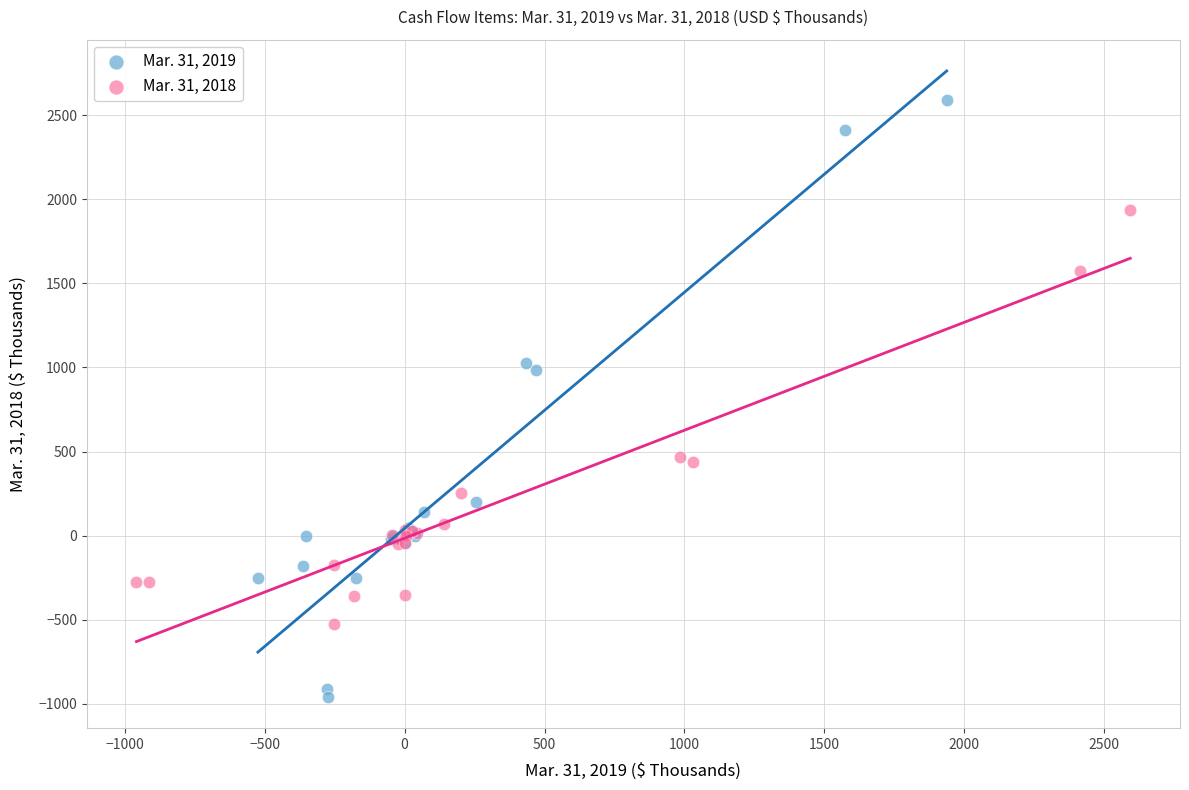

Which series contains the highest Y value?

Mar. 31, 2019